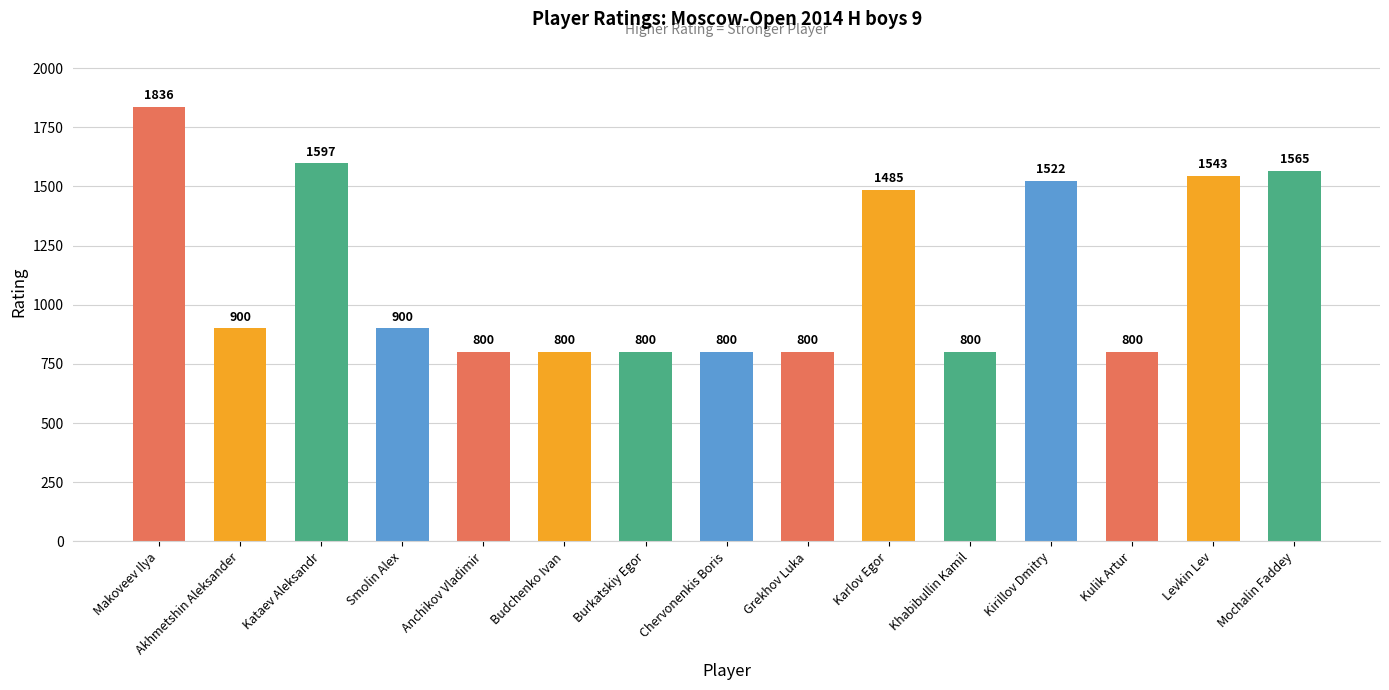

What is the ratio of the value at Chervonenkis Boris to the value at Akhmetshin Aleksander?

0.9